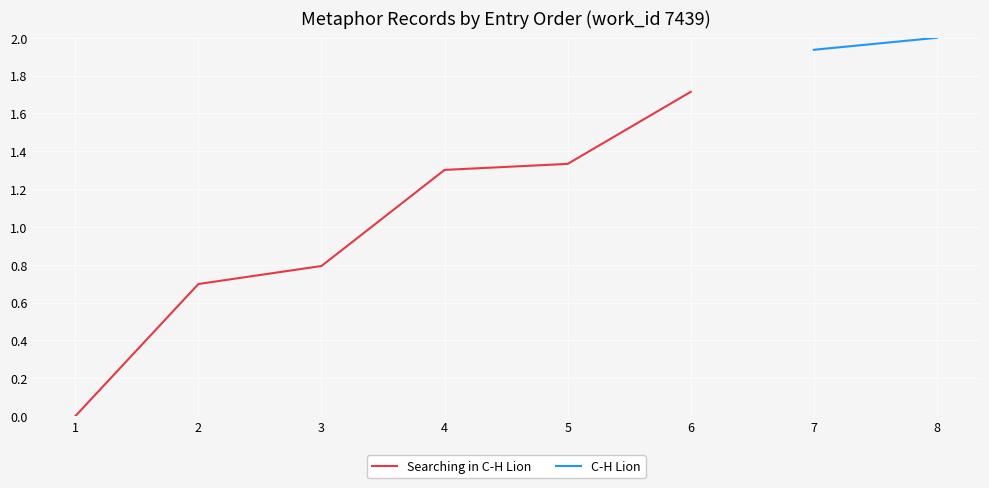

What is the value of the 2nd point from the left?

0.7